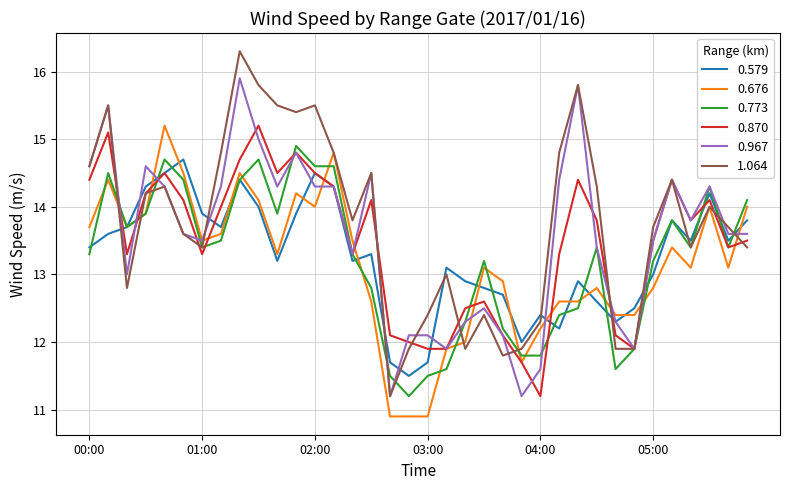

How many series are shown in this chart?

6